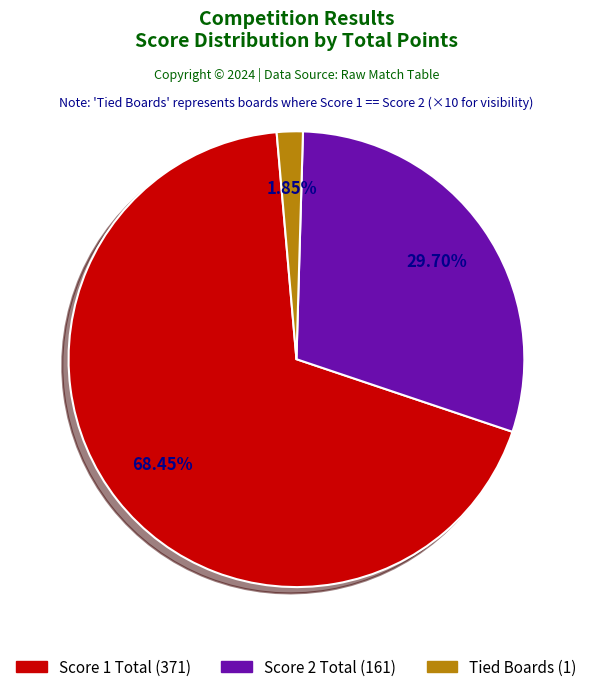

Is there any slice that represents more than half of the pie?

Yes